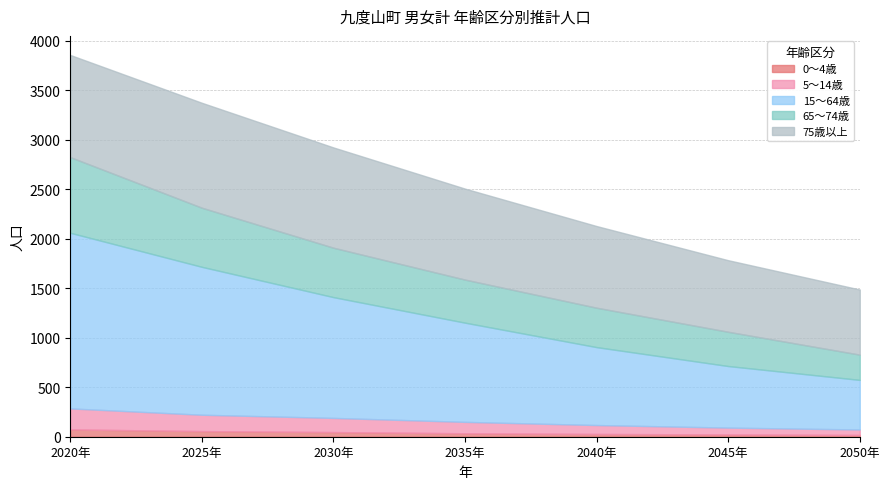

What is the label of the 3rd point from the right?

2040年